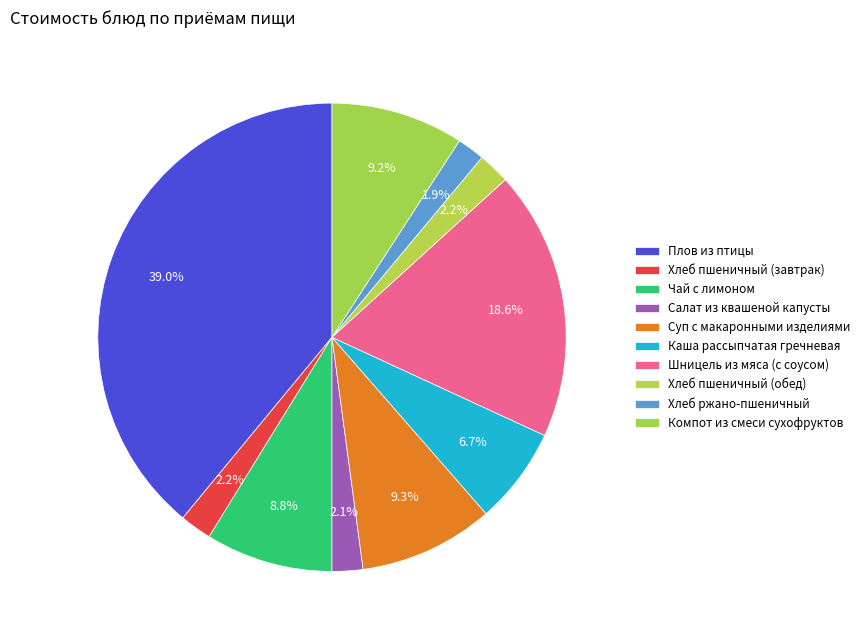

The Салат из квашеной капусты slice represents 2% of the pie. True or false?

True